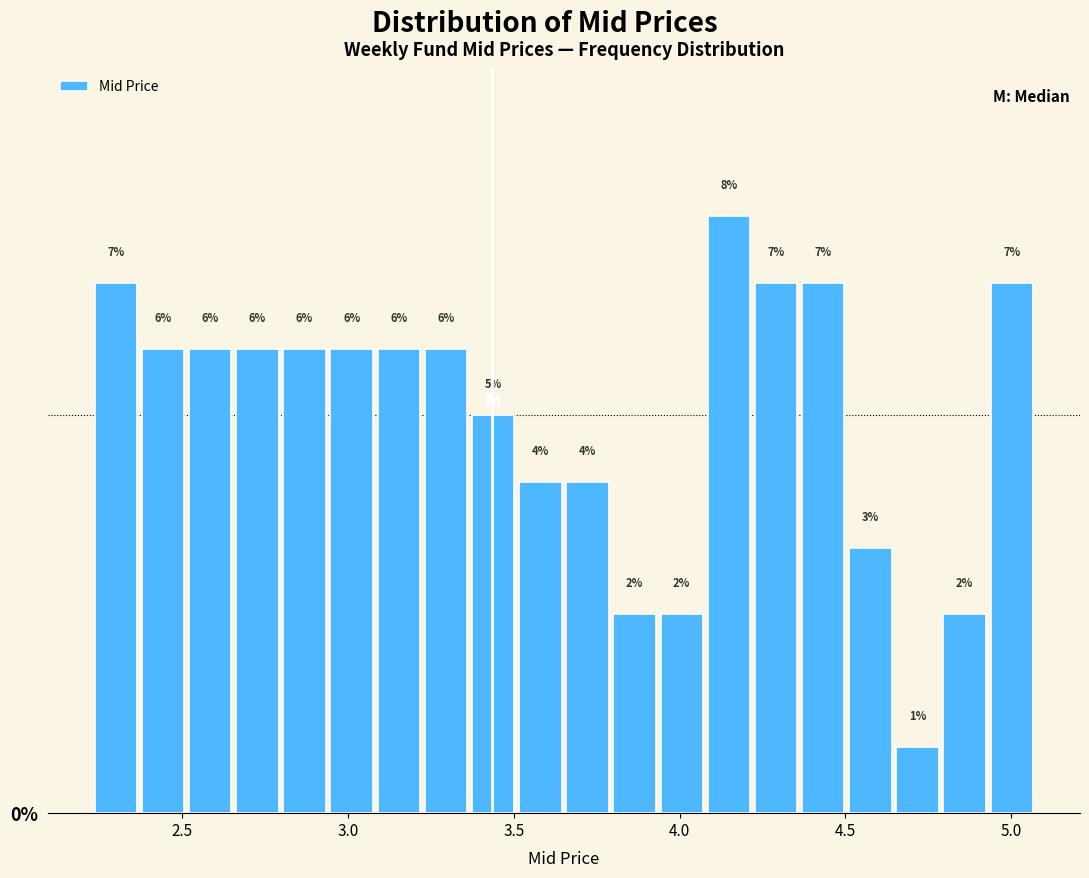

Around what value on the x-axis is the tallest bar? Give the approximate position of its centre, as read against the axis.

4.15